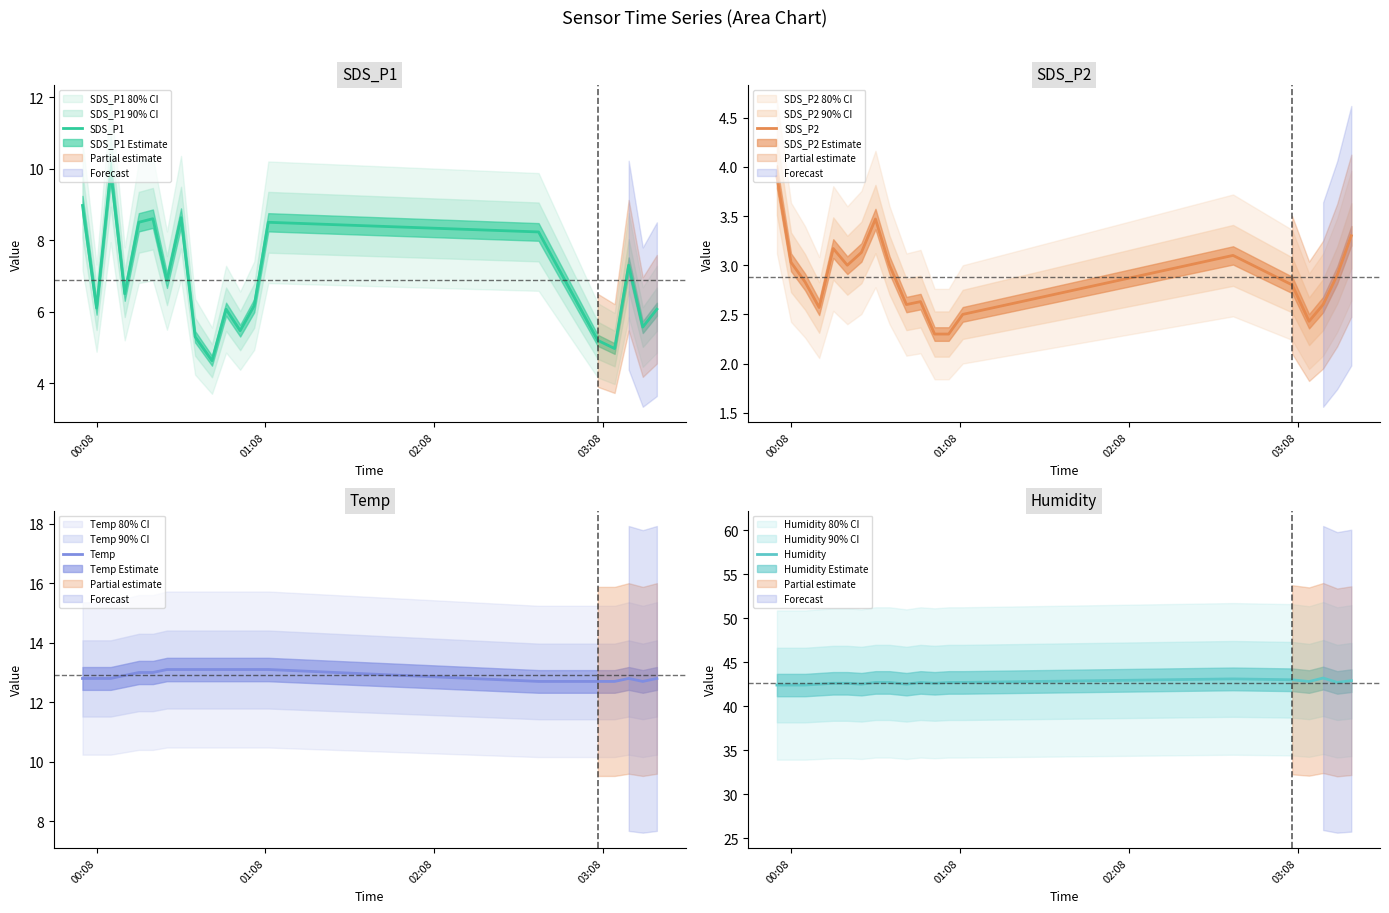

What is the lowest value of the SDS_P1 series?

4.6